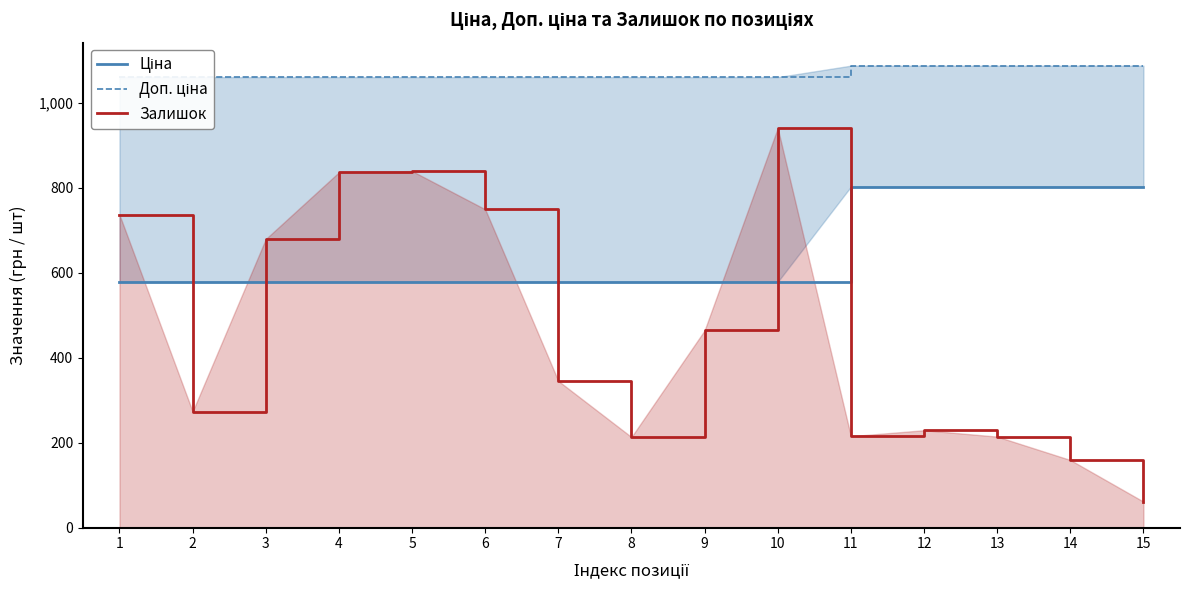

What is the value of the Ціна point at the 1st from the left?

578.1